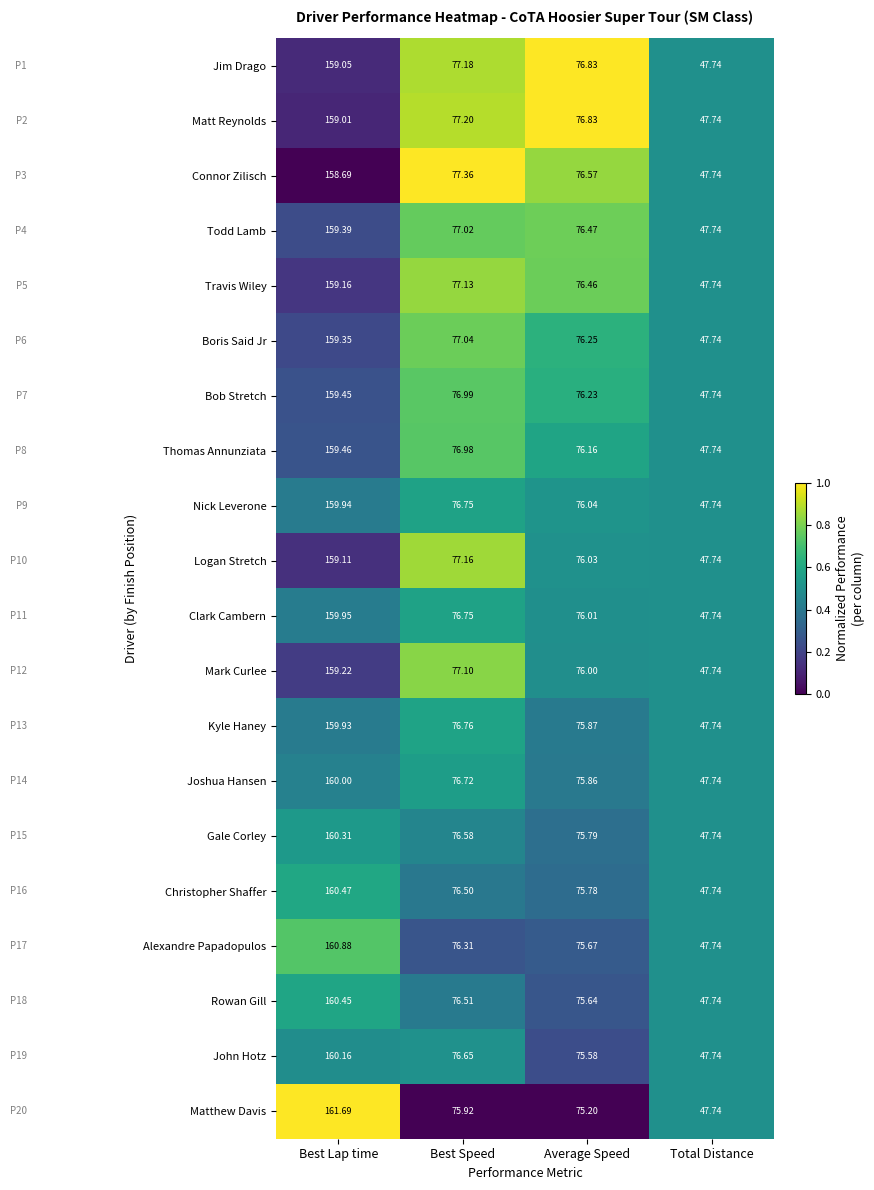

Which label corresponds to the smallest value in the chart?

Total Distance